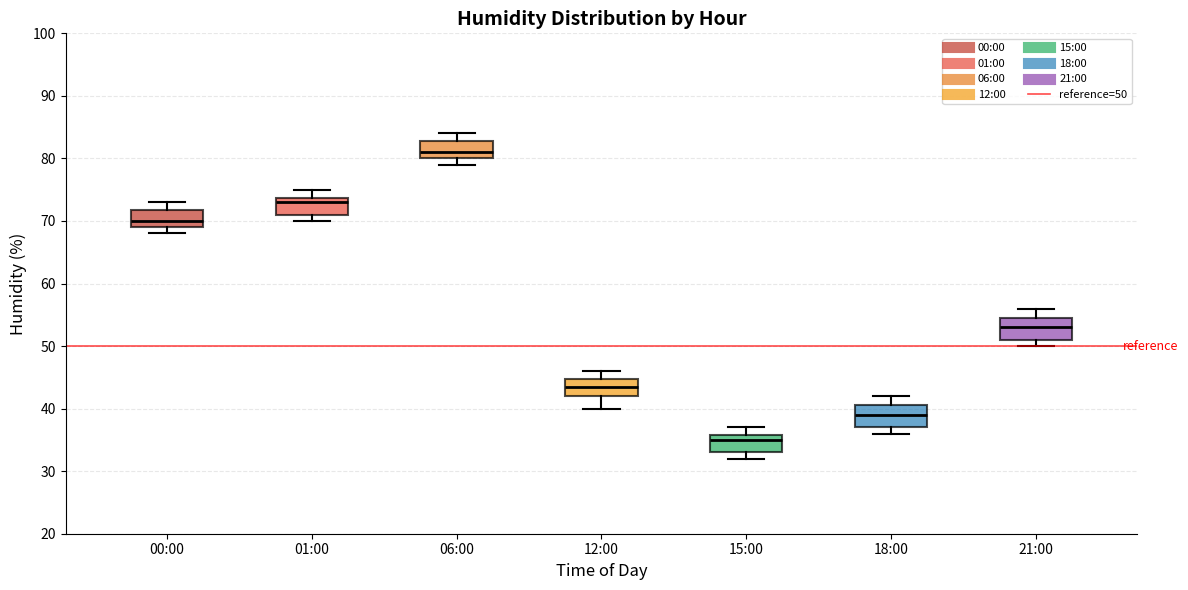

Which box's median line is the highest?

06:00